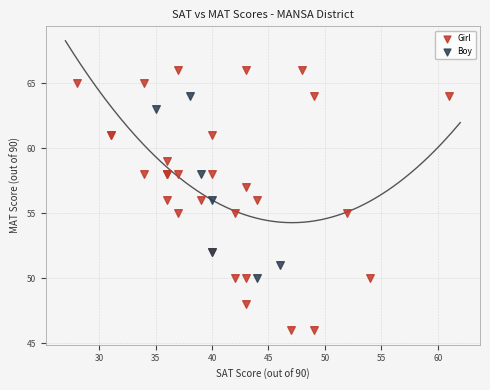

Which series has the largest Y range (max minus min)?

Girl